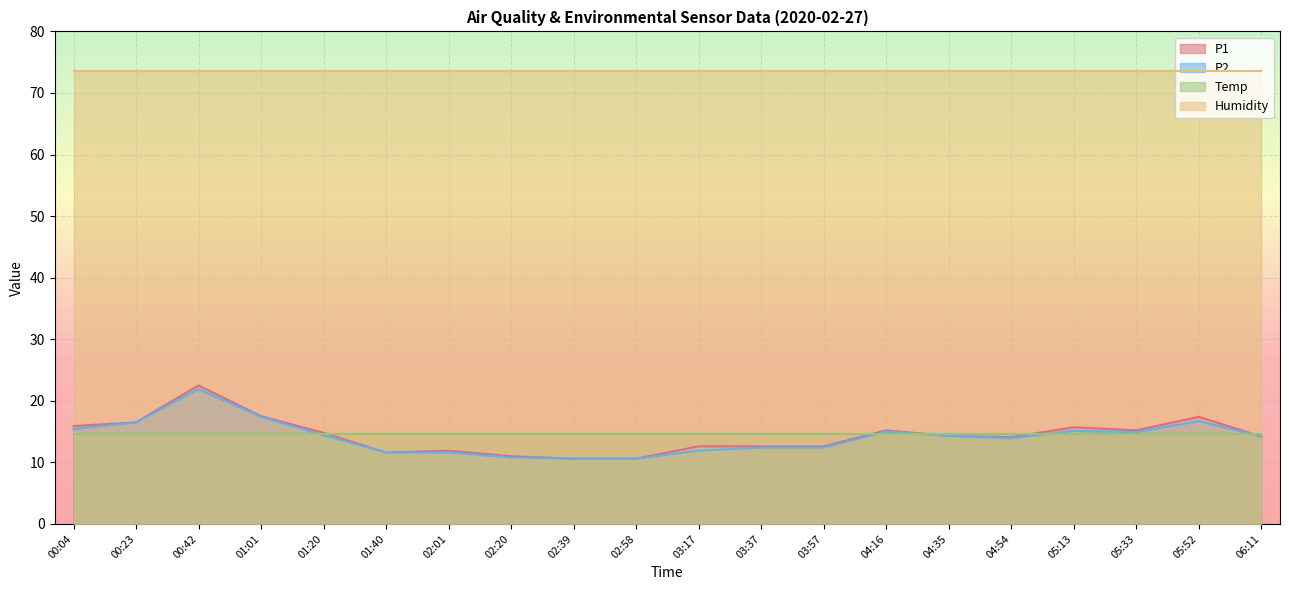

What is the difference between the P2 values at 03:37 and 05:13?

2.7